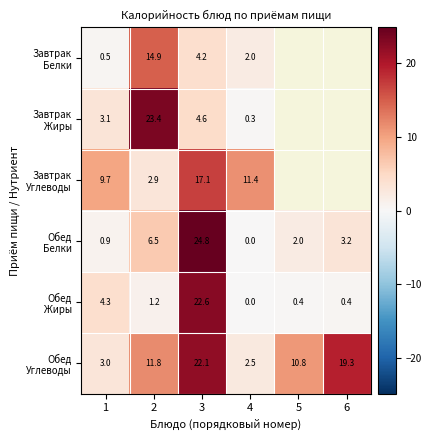

At which category does the chart reach its peak across all series?

3